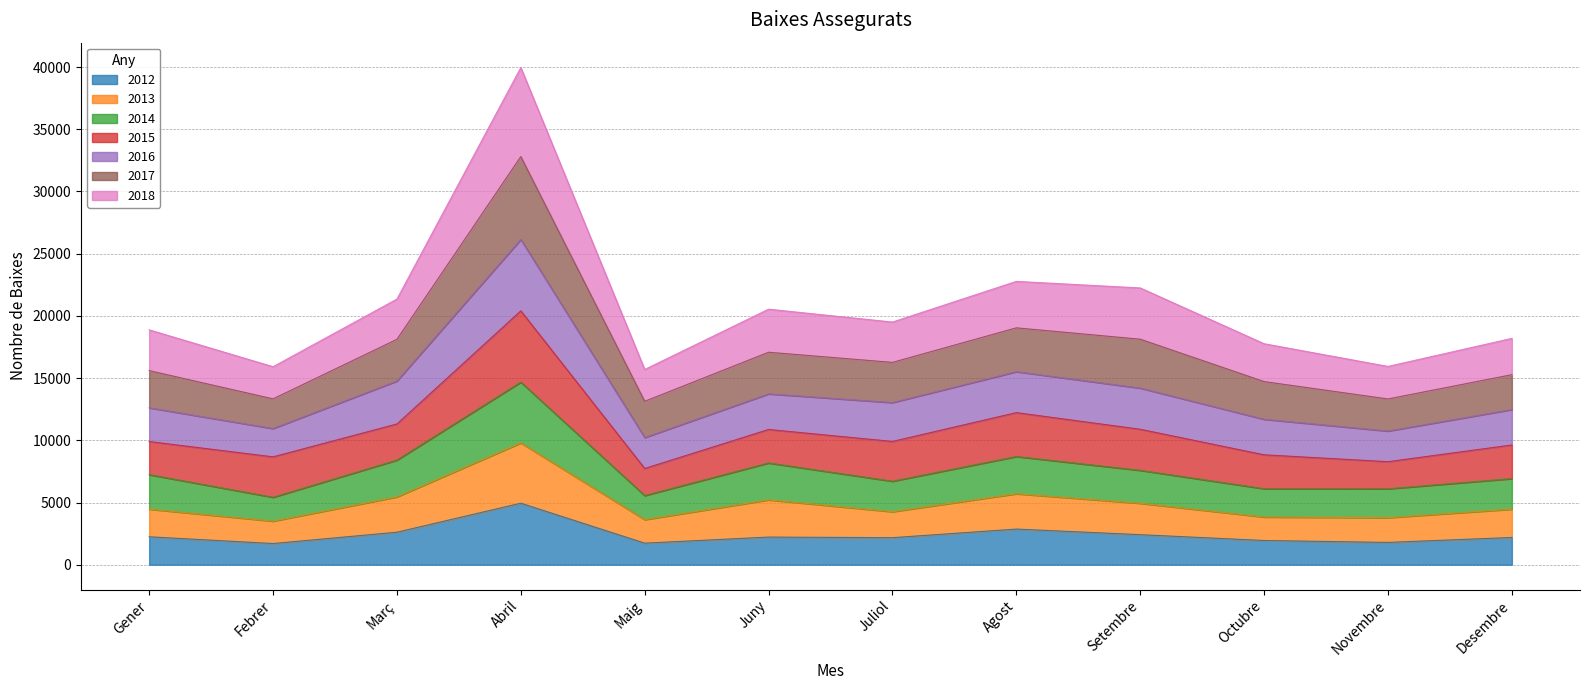

At which category is the sum across all series the highest?

Abril